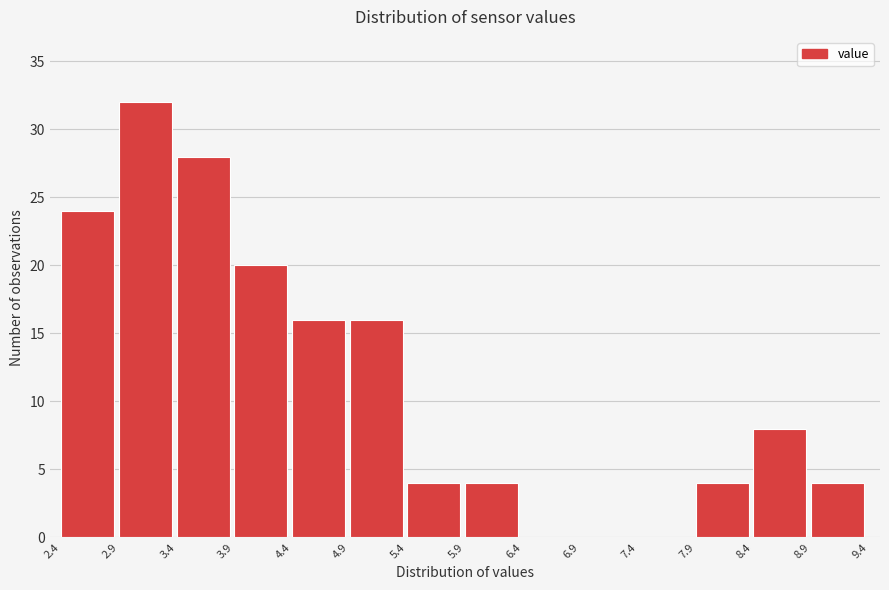

Which range on the x-axis has the tallest bar?

2.9 to 3.4